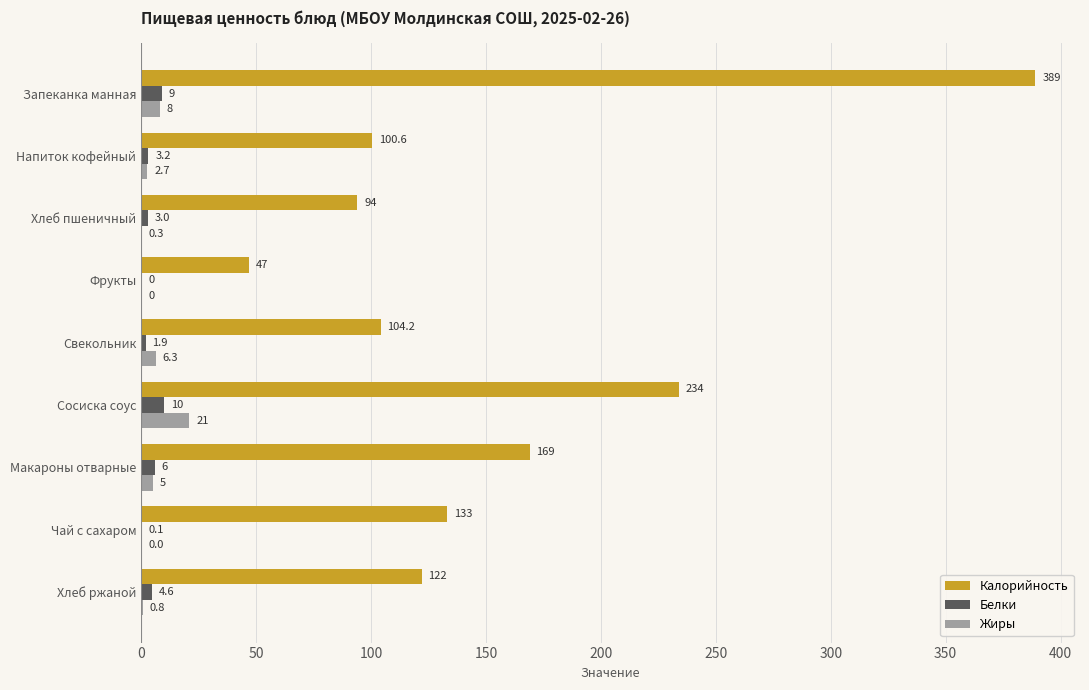

True or false: Белки has a value of 6.0 at Макароны отварные.

True